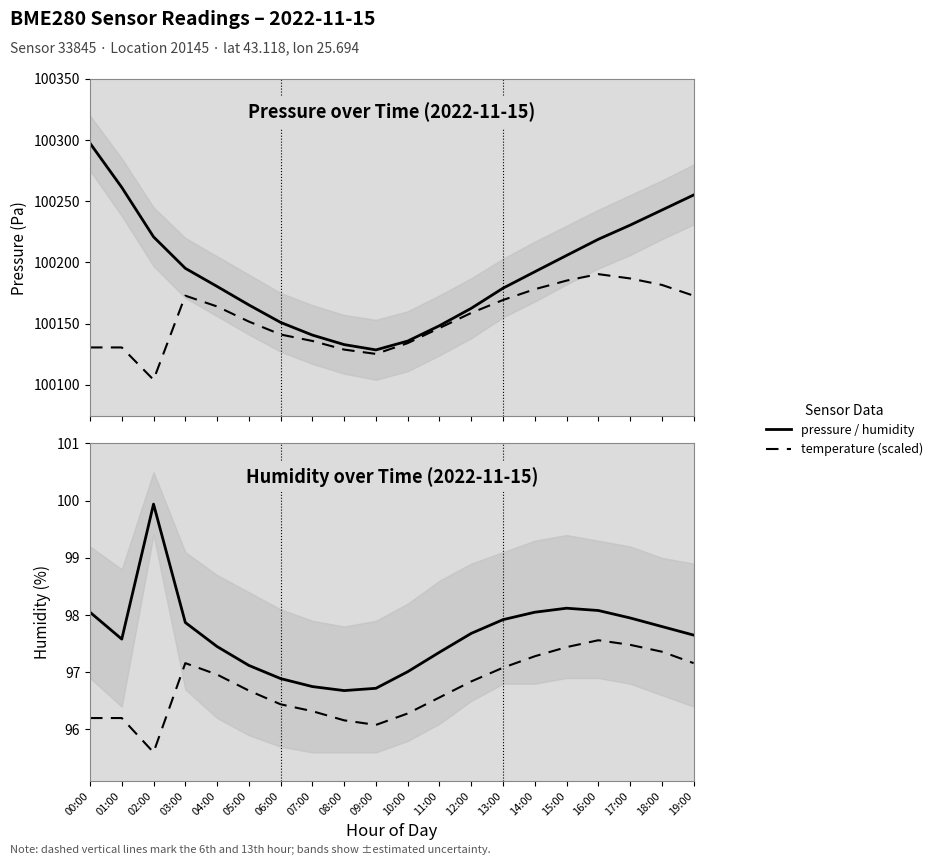

List the series in order of their peak value, highest first.

pressure, humidity, temperature (scaled)